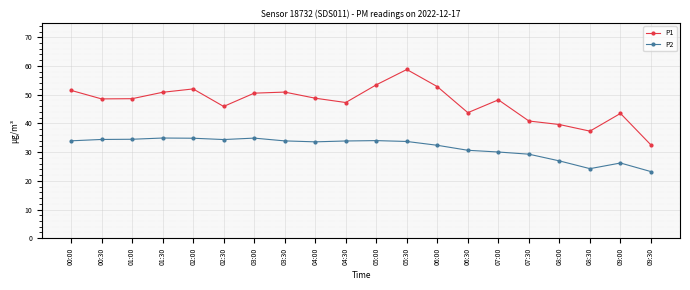

True or false: P2 has a value of 29.3 at 07:30.

True